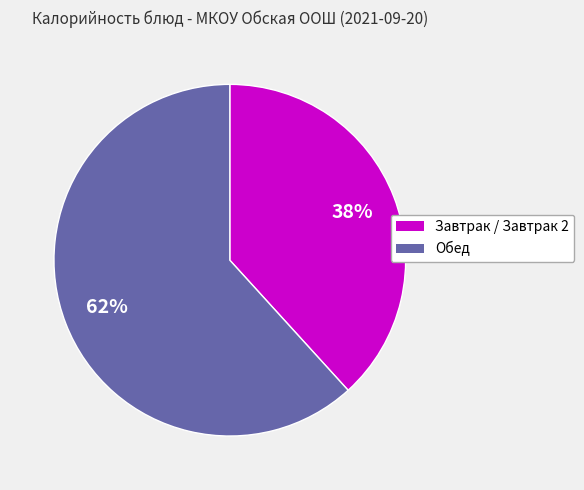

Does any single category account for the majority?

Yes